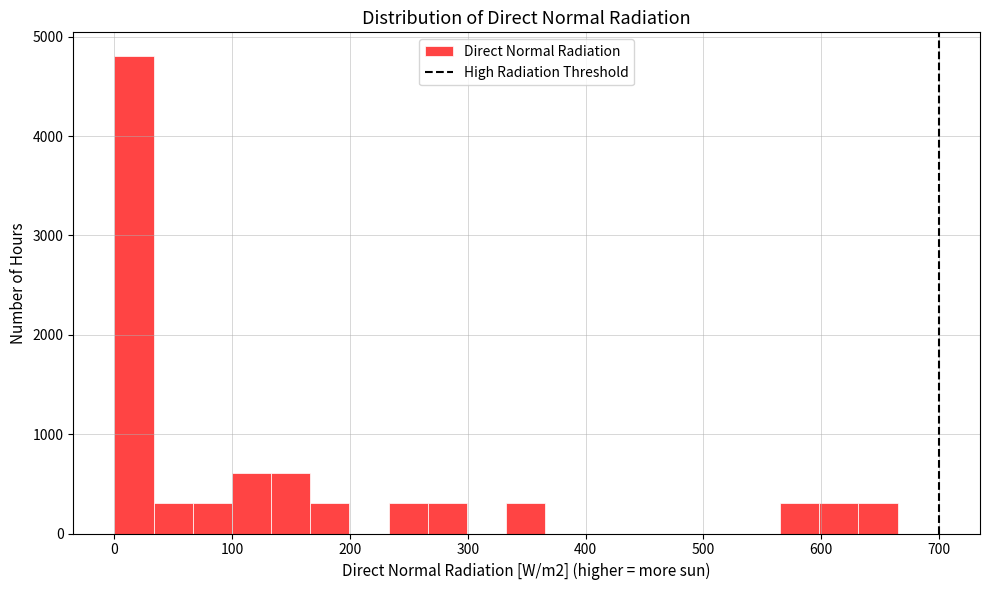

Read against the x-axis, roughly where is the centre of the tallest bar?

20